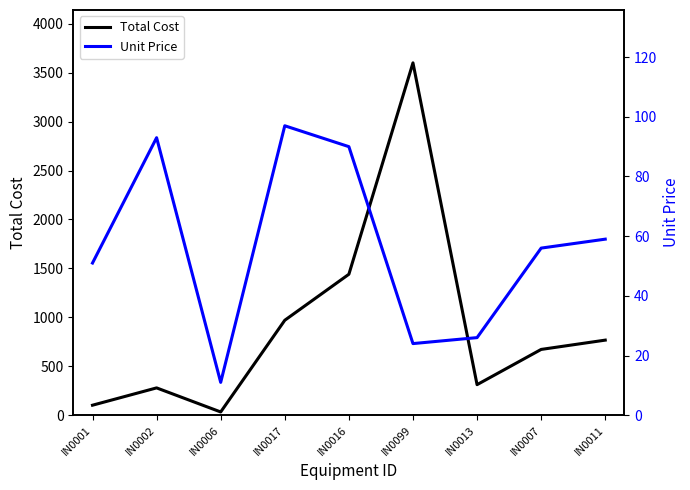

Which series has the largest range (max minus min)?

Total Cost